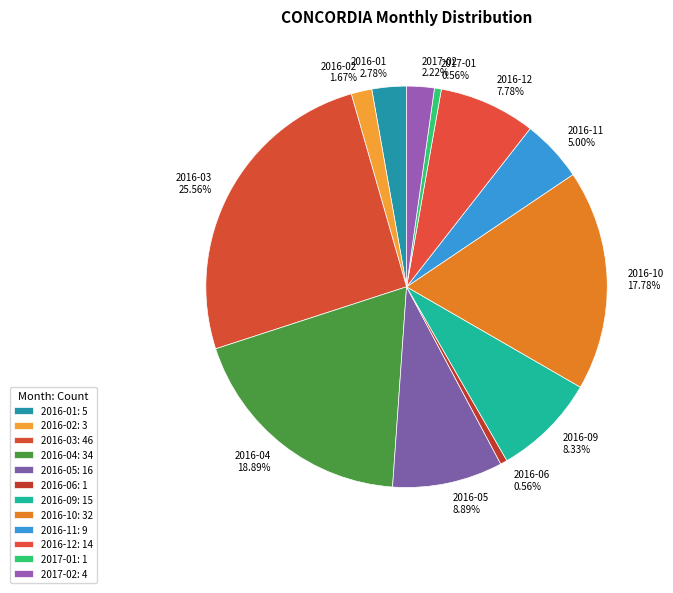

Count the number of slices in the pie.

12